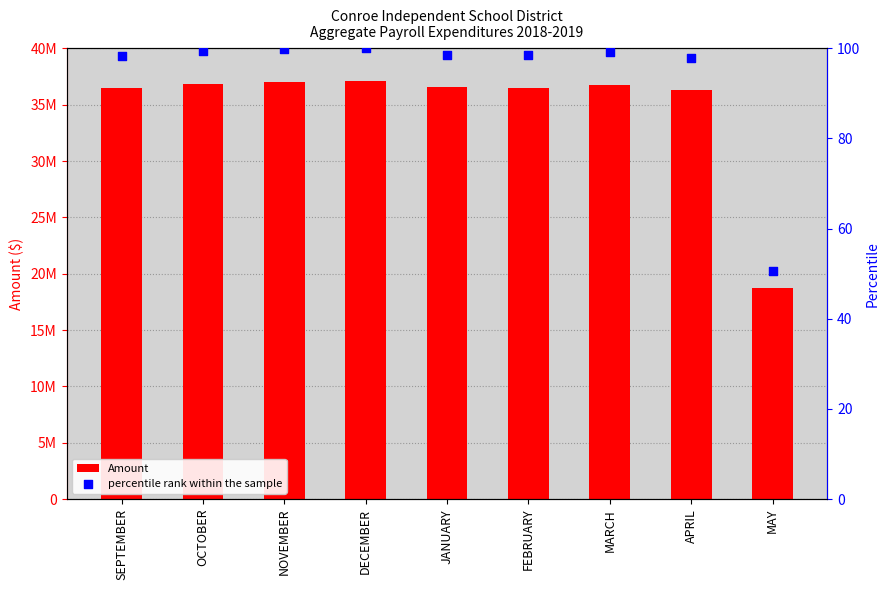

Which series has the largest total across all categories?

Amount